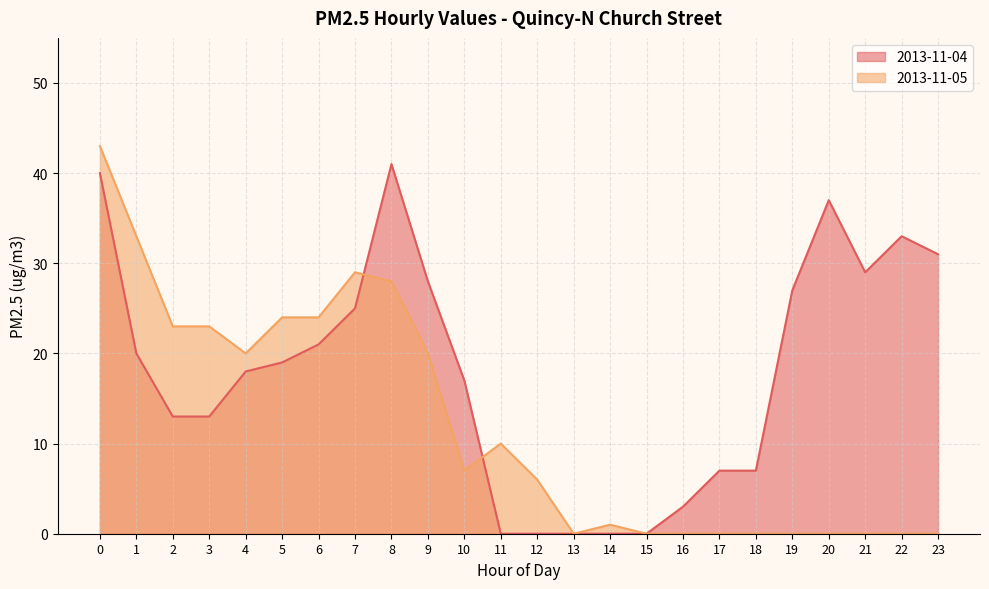

How many data points in 2013-11-05 are less than 7?

12